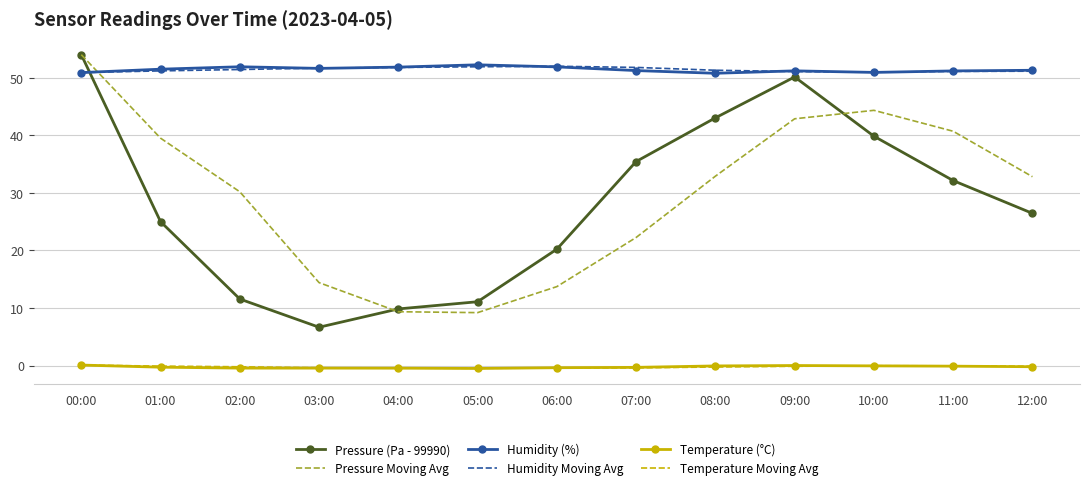

What position from the left is 03:00?

4